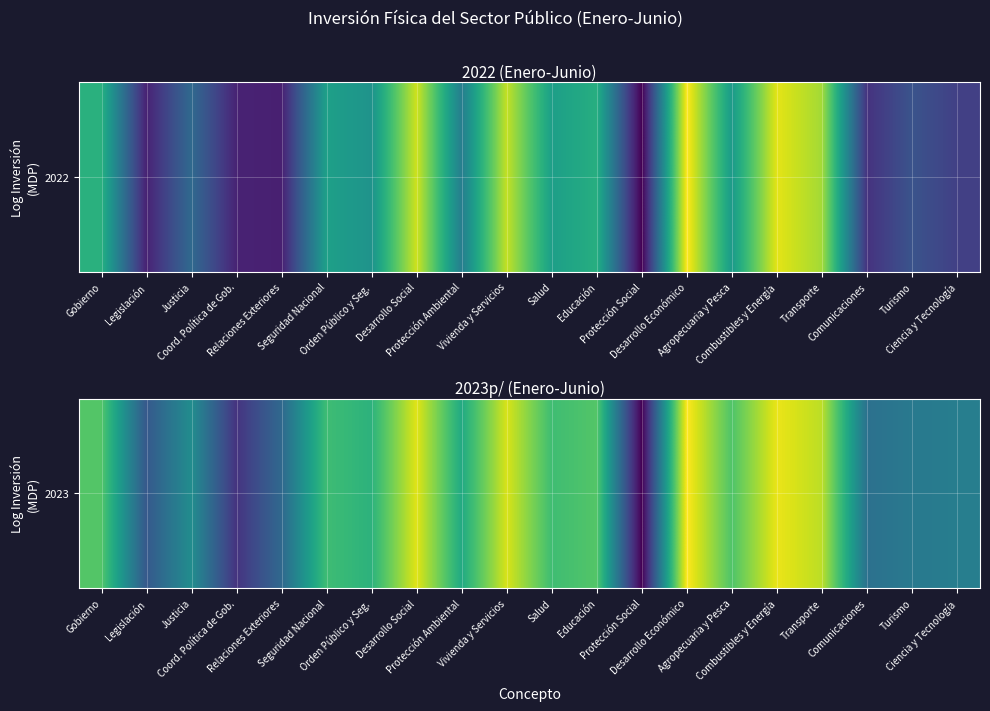

What is the difference between the second highest and minimum values?

12.0